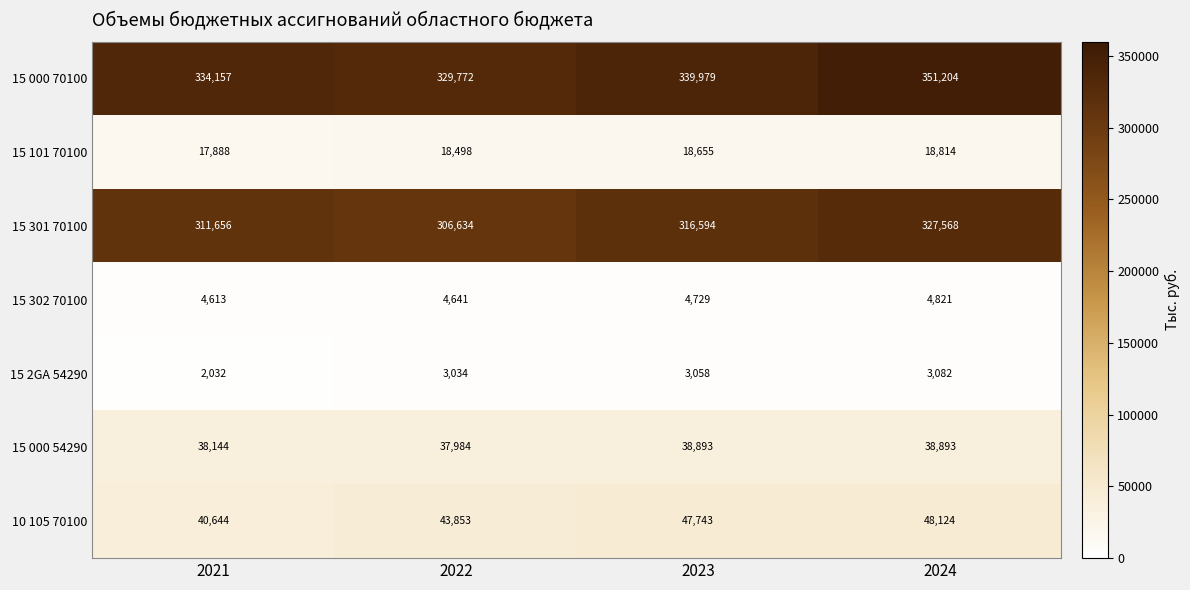

What is the difference between the 15 2GA 54290 values at 2024 and 2021?

1050